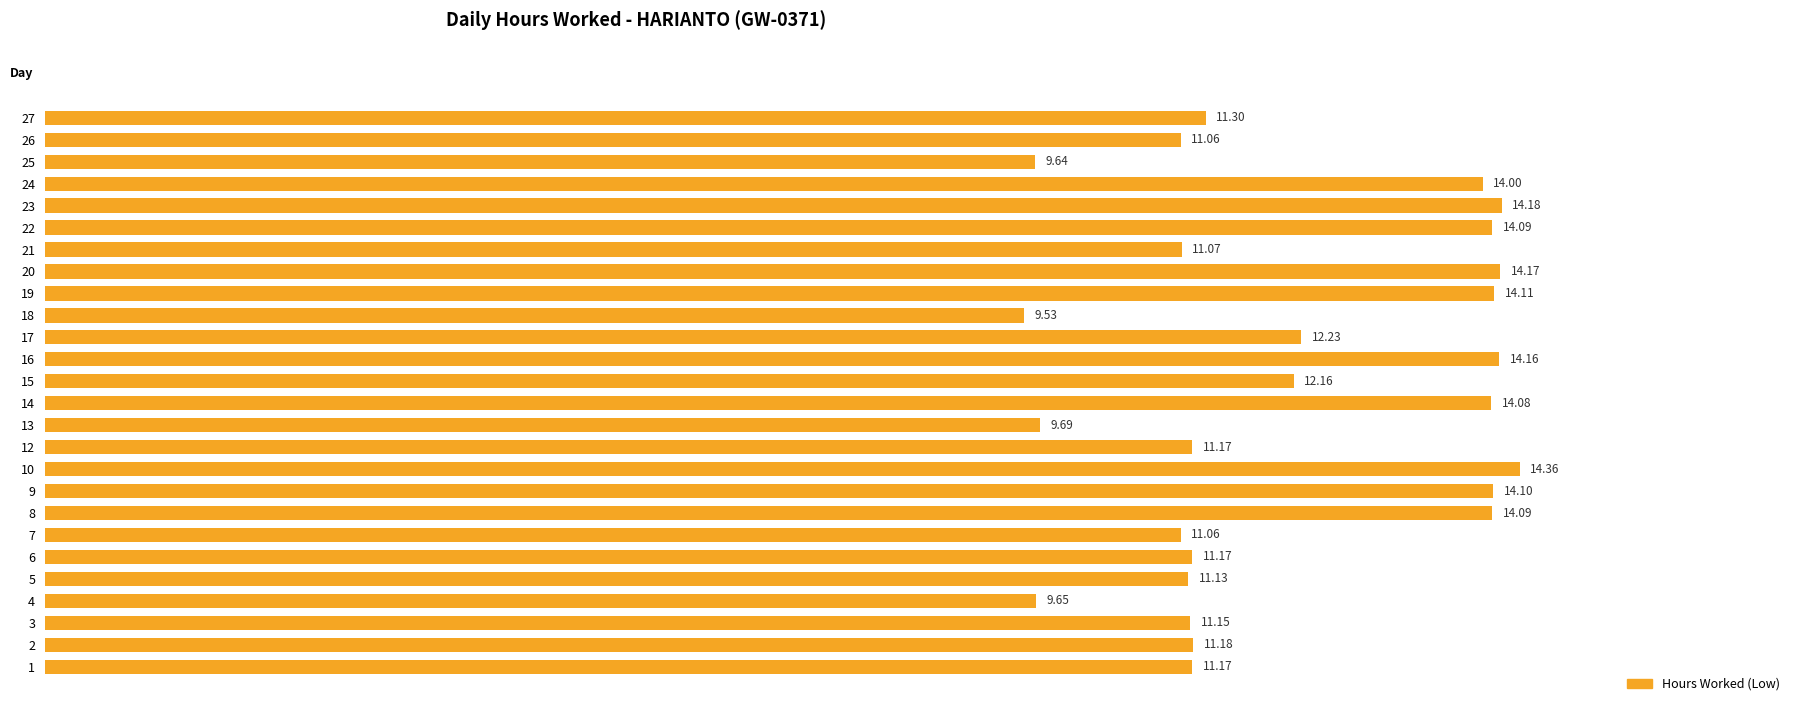

Which label corresponds to the smallest value in the chart?

18